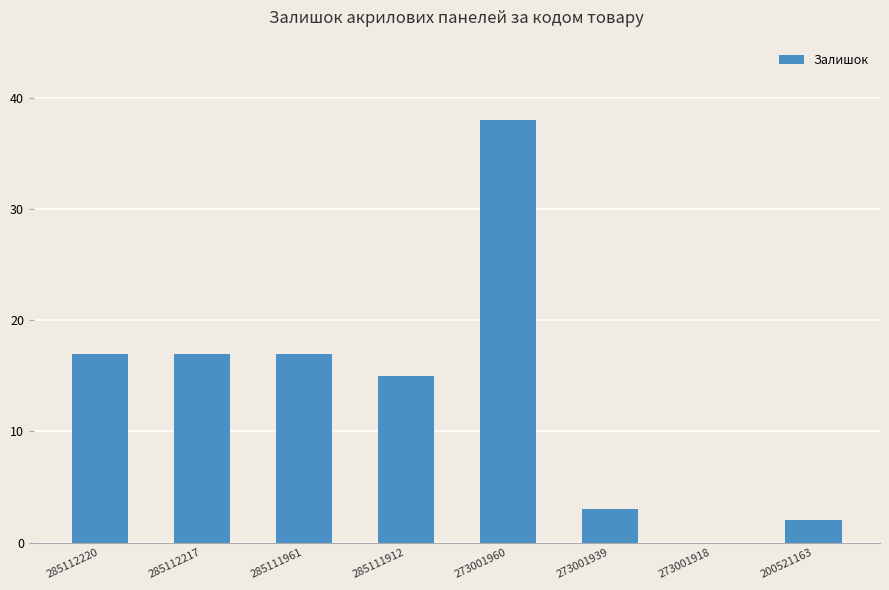

What is the approximate value at 273001939?

3